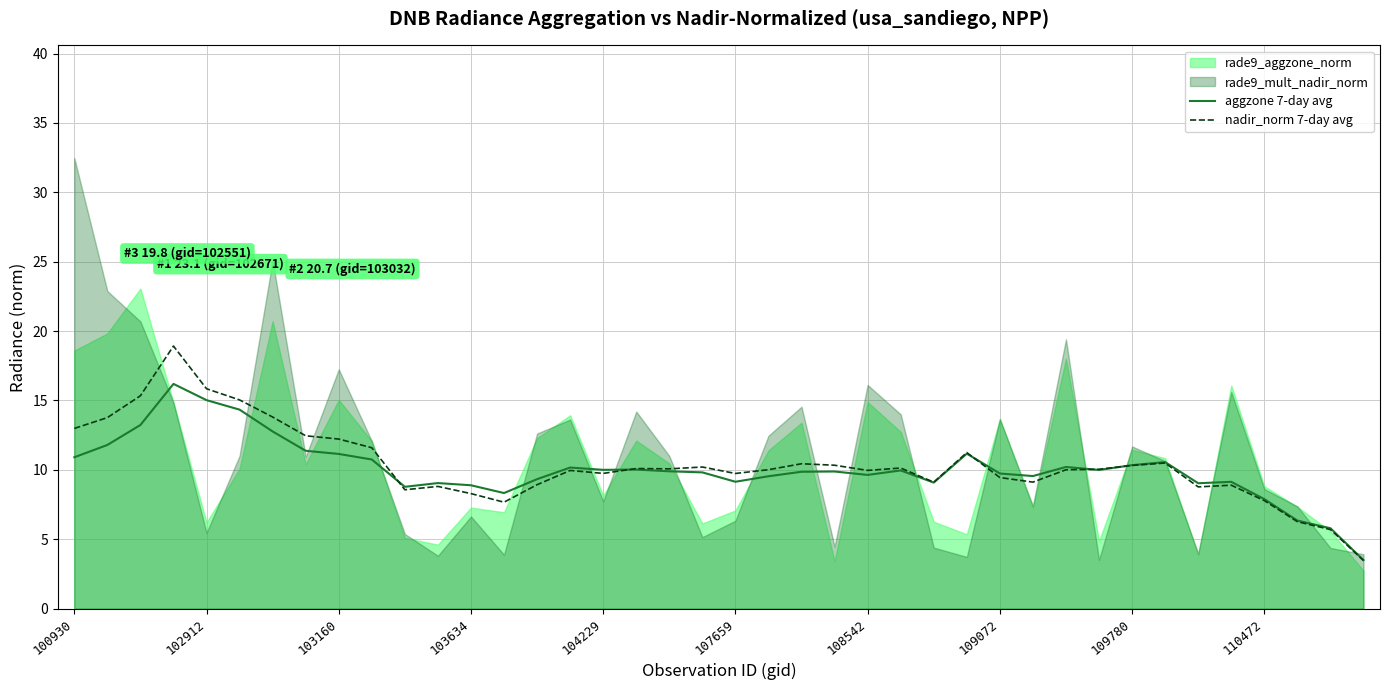

How many intersections are there between aggzone 7-day avg and nadir_norm 7-day avg?

5